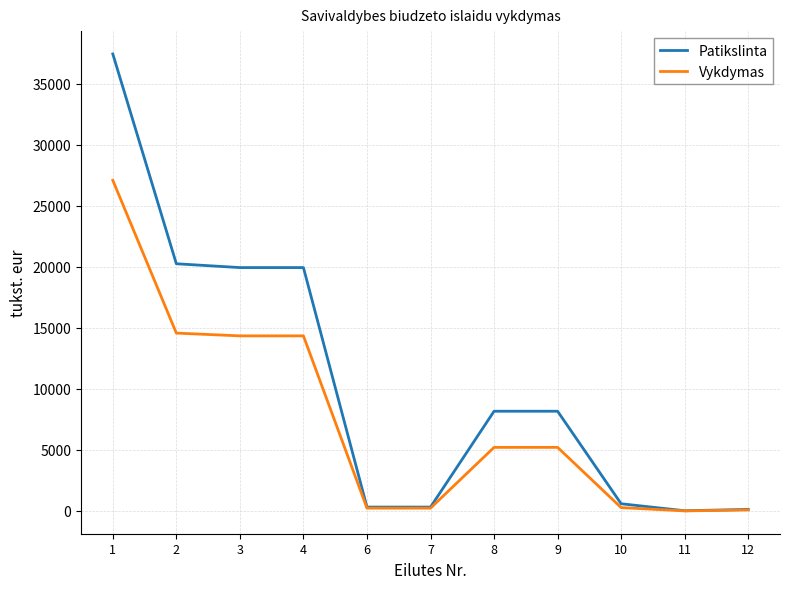

The value of Vykdymas at 3 is 14344.1. True or false?

True